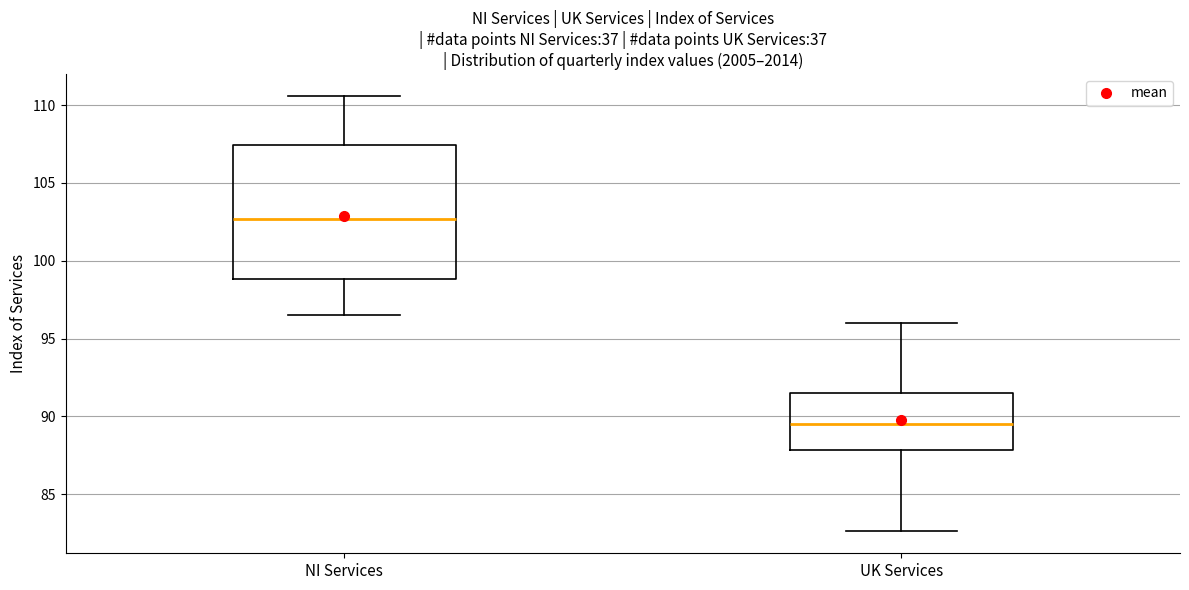

Reading left to right, transcribe this box plot: for each box, give where its median line is, the range the box spans, and where its two whiskers end, as read against the y-axis. The values are not printed on the chart, so give them approximately, as read against the axis.

NI Services: median 102.5, box 99.0 to 107.5, whiskers 96.5 to 110.5
UK Services: median 89.5, box 88.0 to 91.5, whiskers 82.5 to 96.0